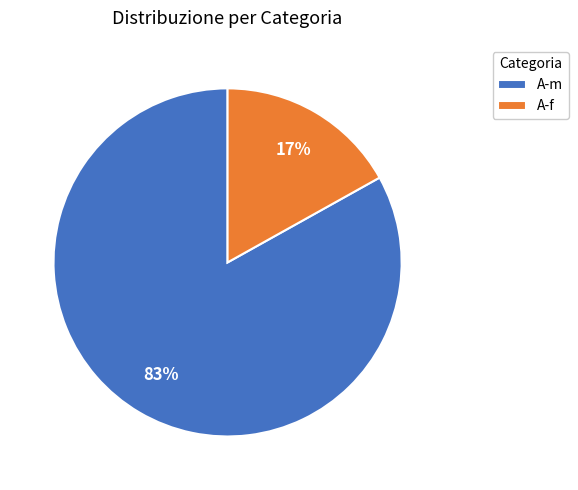

Do A-m and A-f together represent more than half of the pie?

Yes